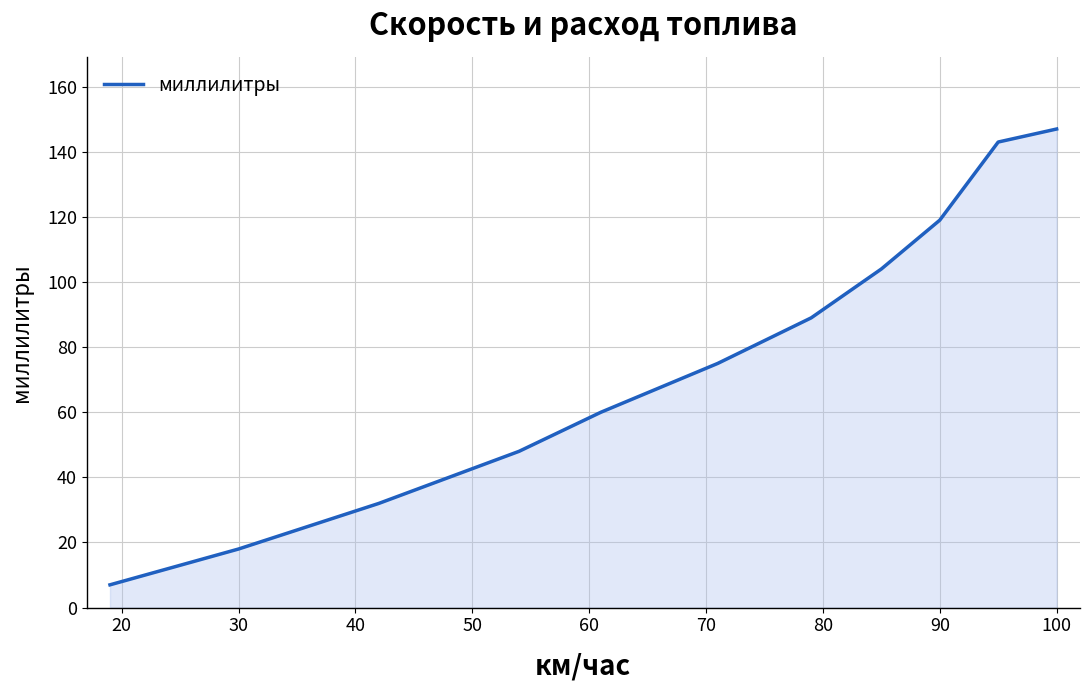

What is the difference between the maximum and minimum values?

140